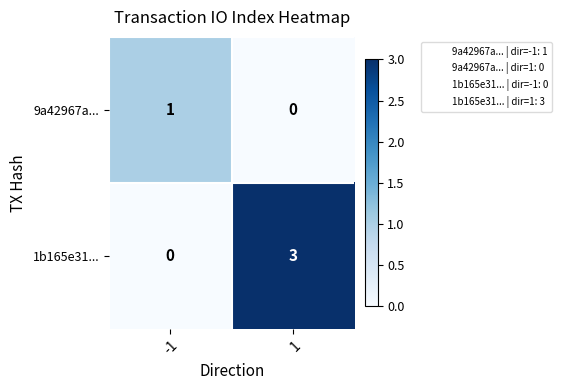

What is the difference between the 1b165e31... values at -1 and 1?

3